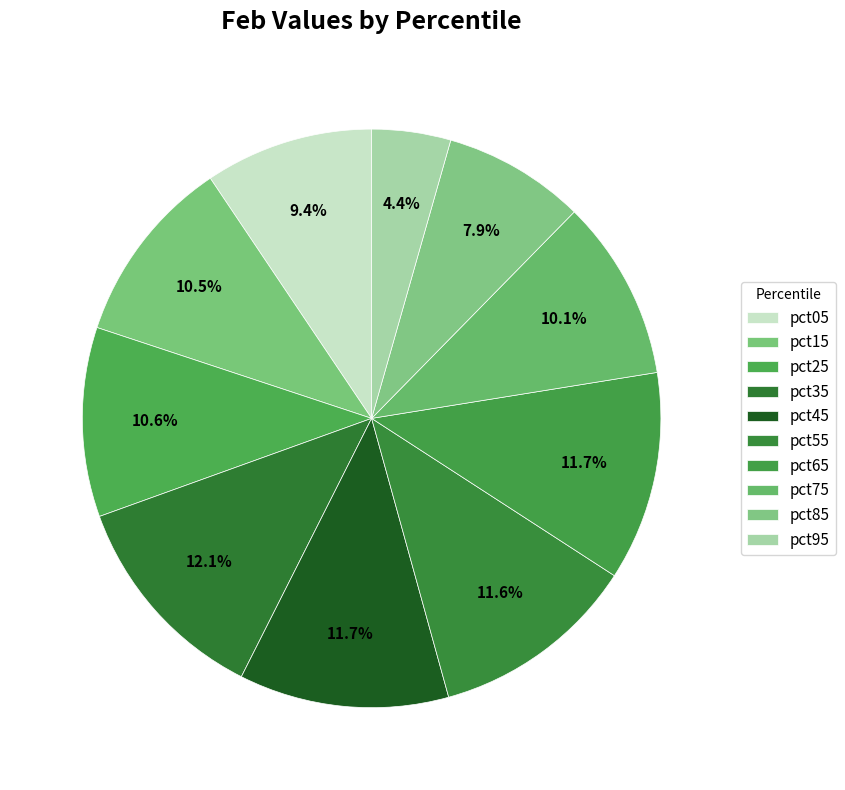

Does any single category account for the majority?

No